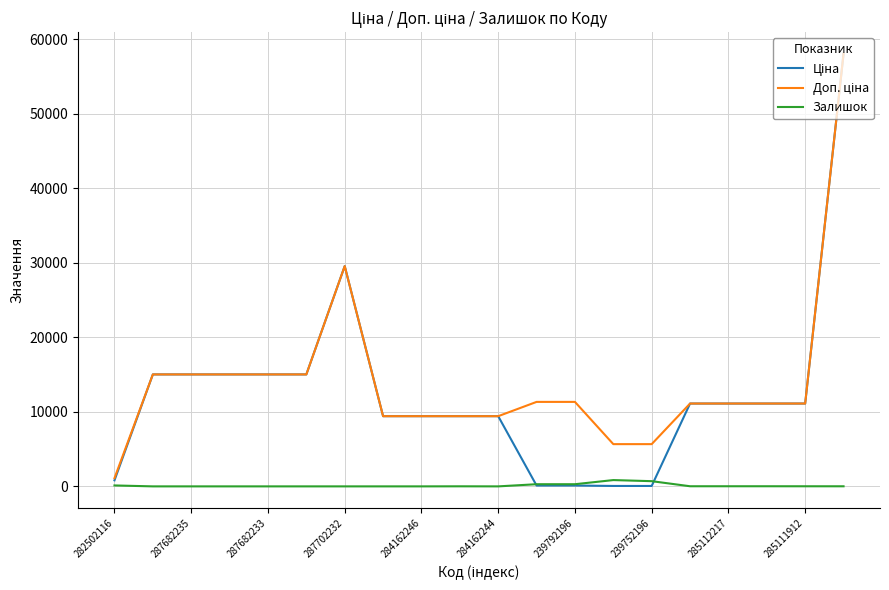

What is the maximum value shown in the chart?

58037.0